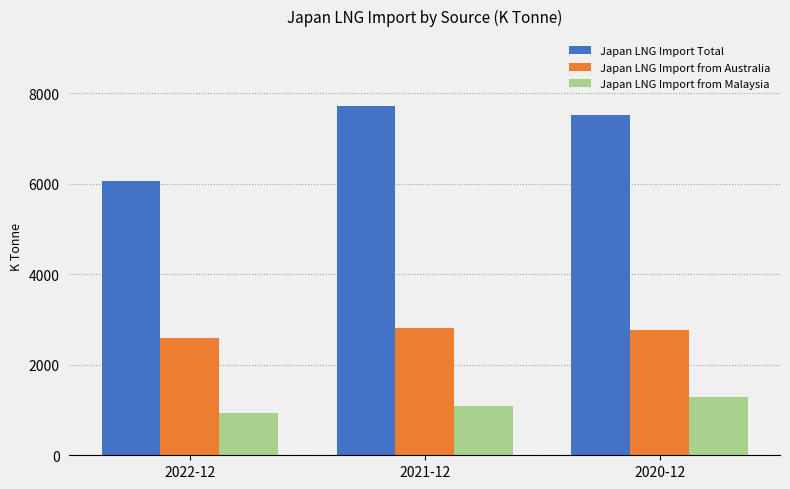

Which series has the largest total across all categories?

Japan LNG Import Total